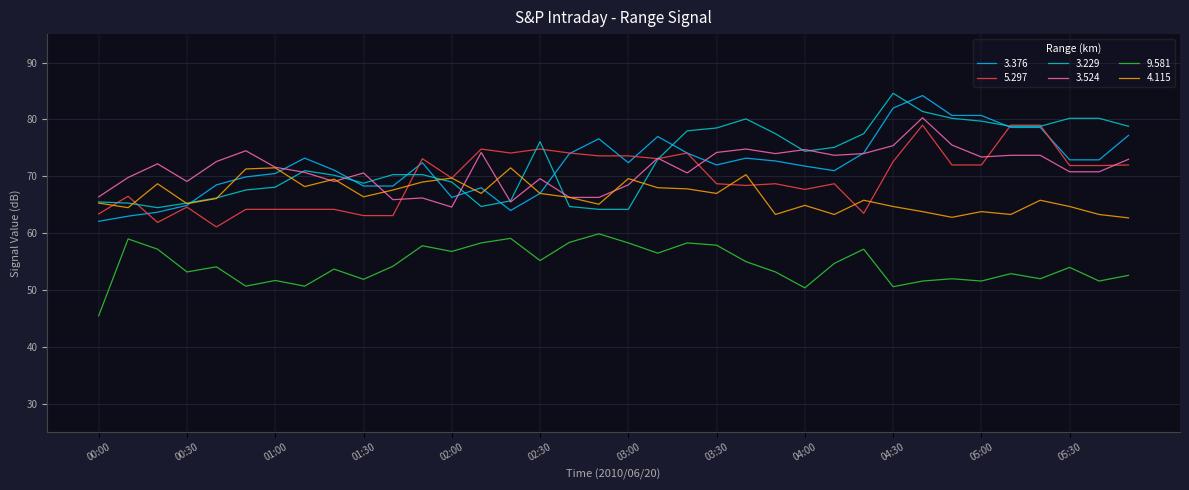

True or false: 9.581 has more than 2 points higher than both neighbors.

True